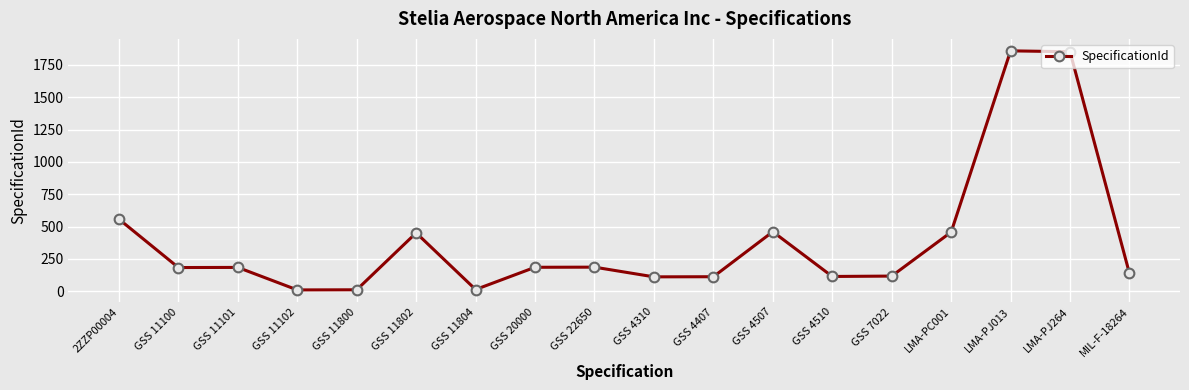

Where does the data first go above 184?

2ZZP00004